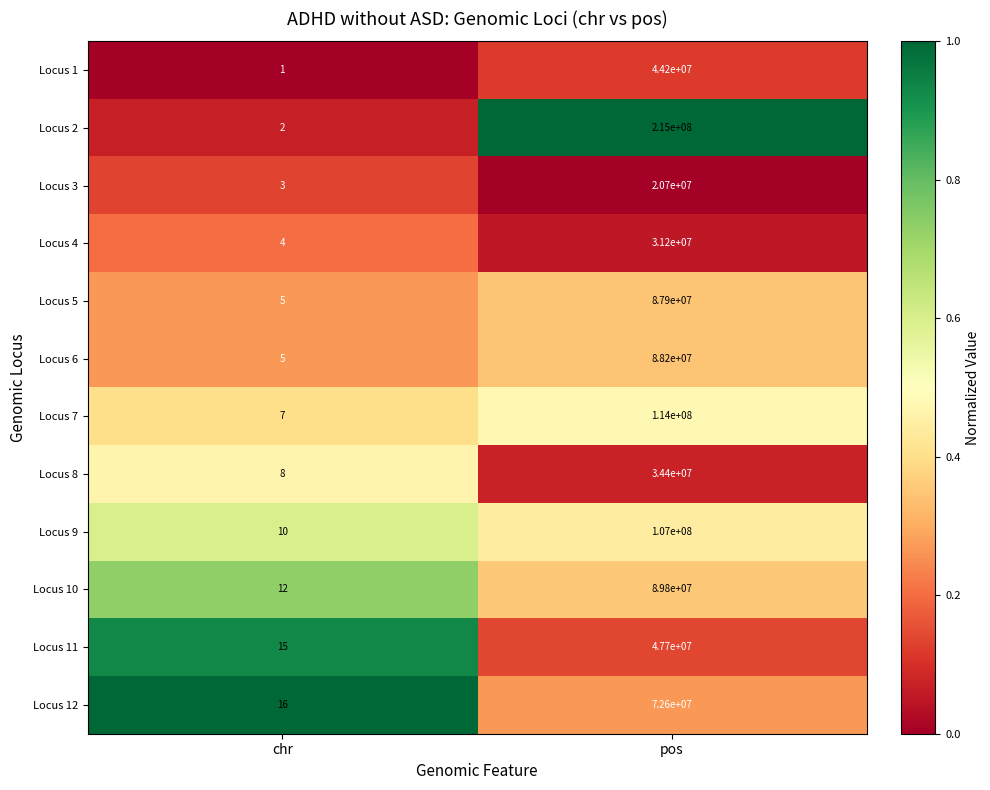

At which category is the sum across all series the highest?

pos